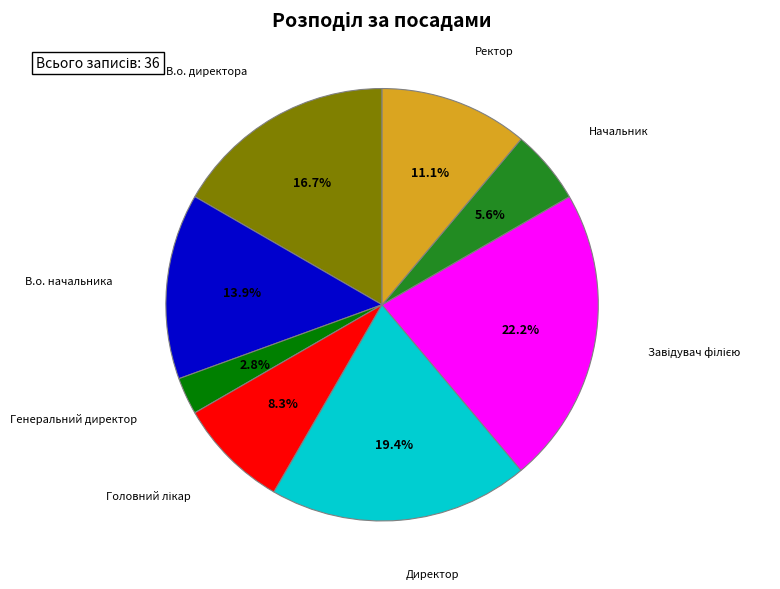

True or false: Ректор accounts for 11% of the total.

True